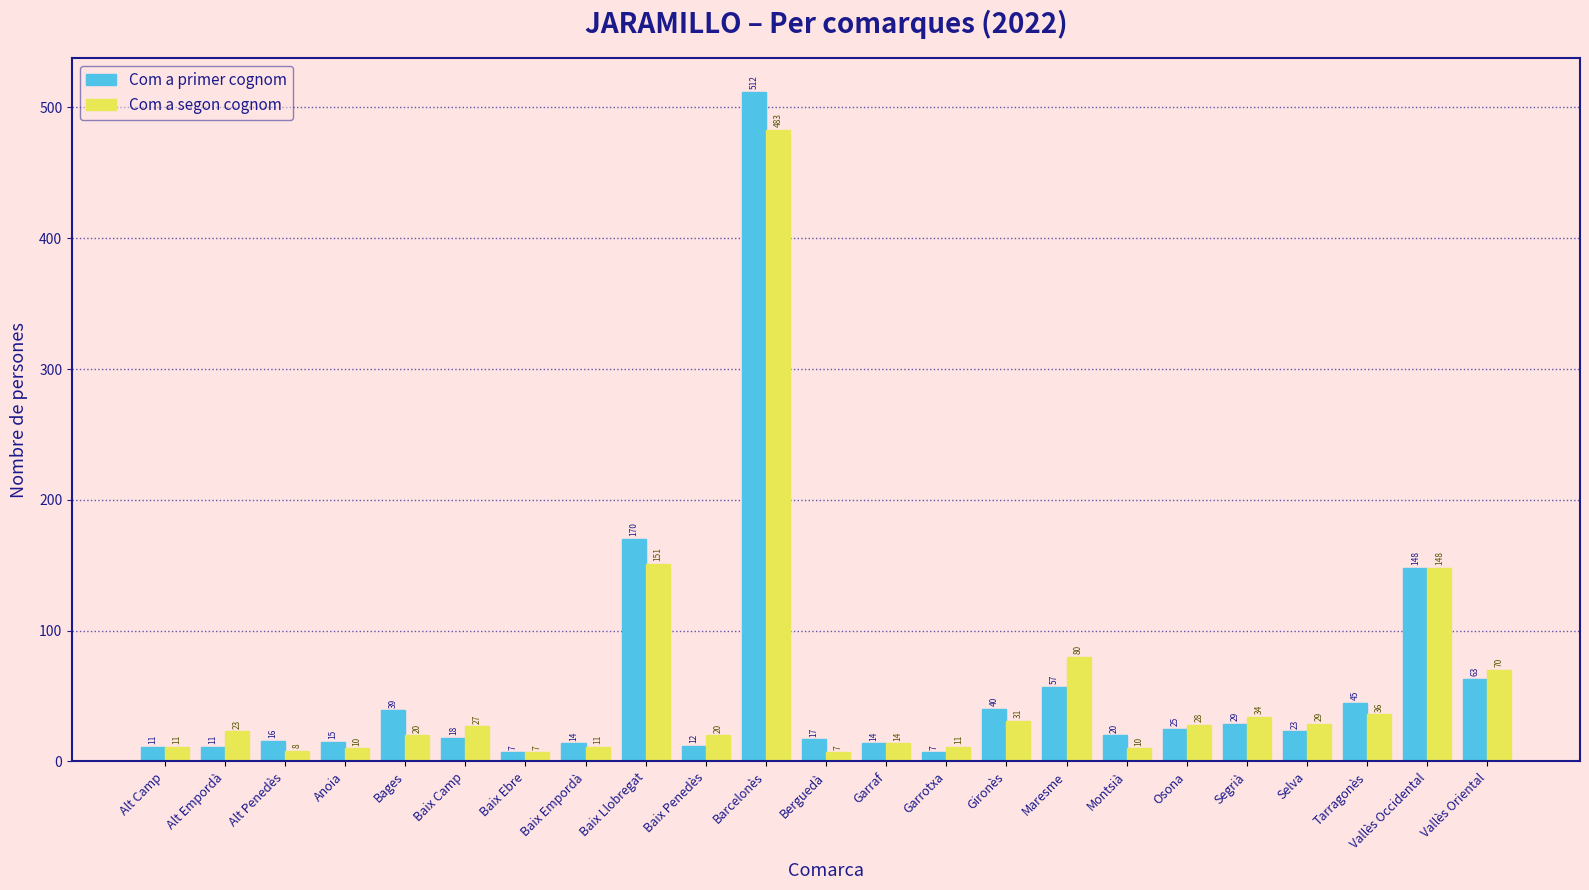

Which series has the largest total across all categories?

Com a primer cognom